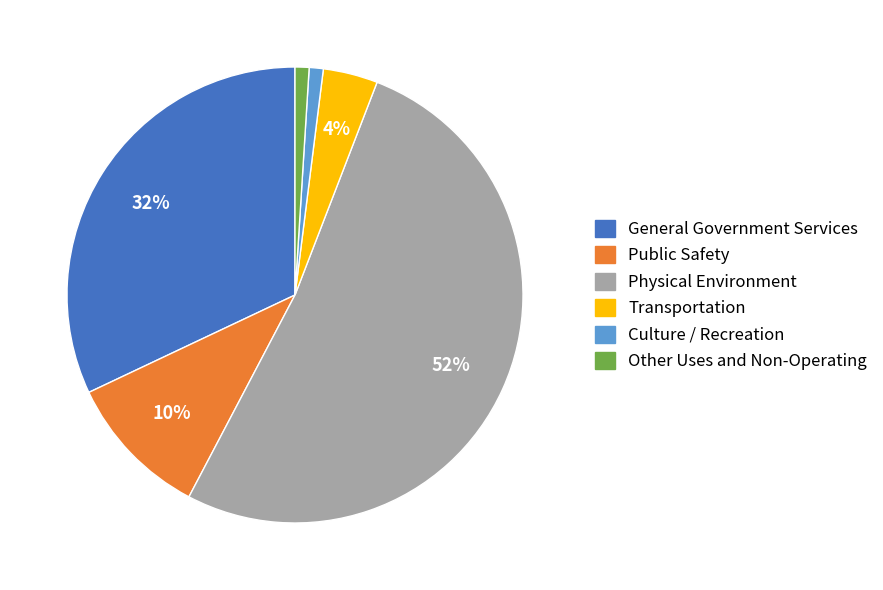

Does any single category account for the majority?

Yes